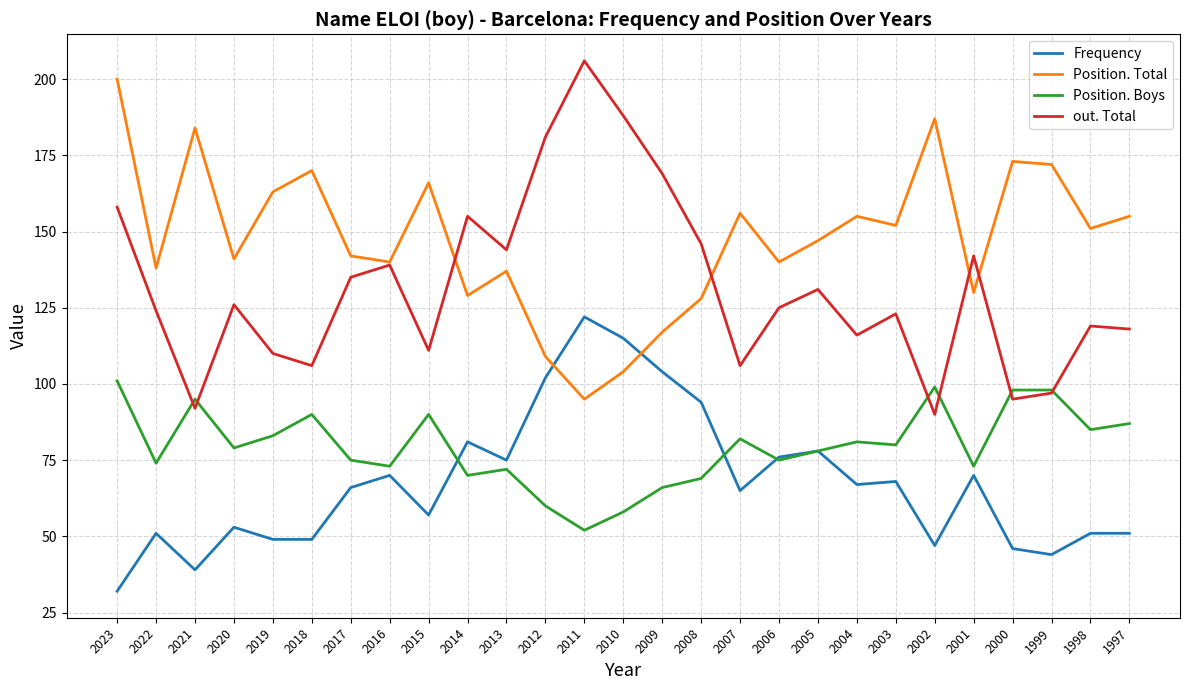

Count the number of data series in this chart.

4